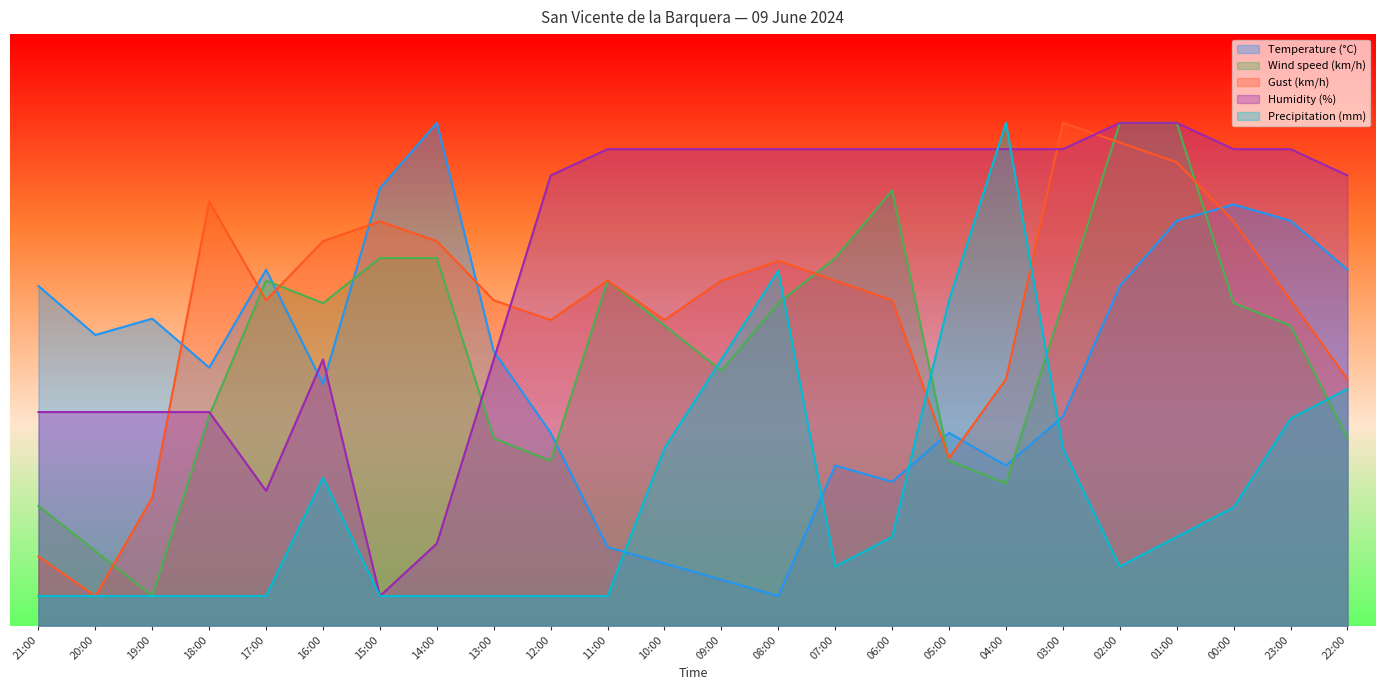

What is the label of the 21st point from the right?

18:00